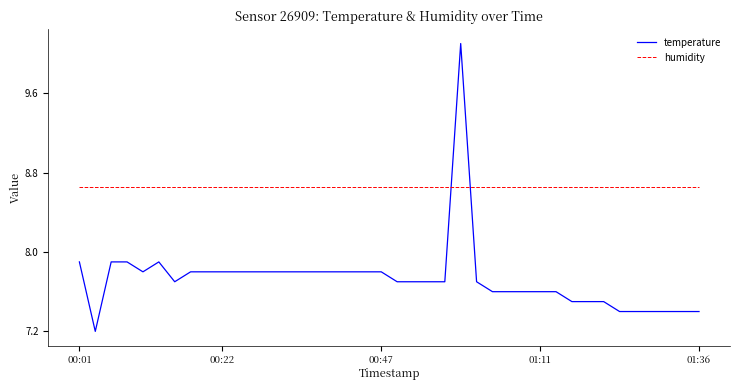

Which series has the widest spread of values?

temperature